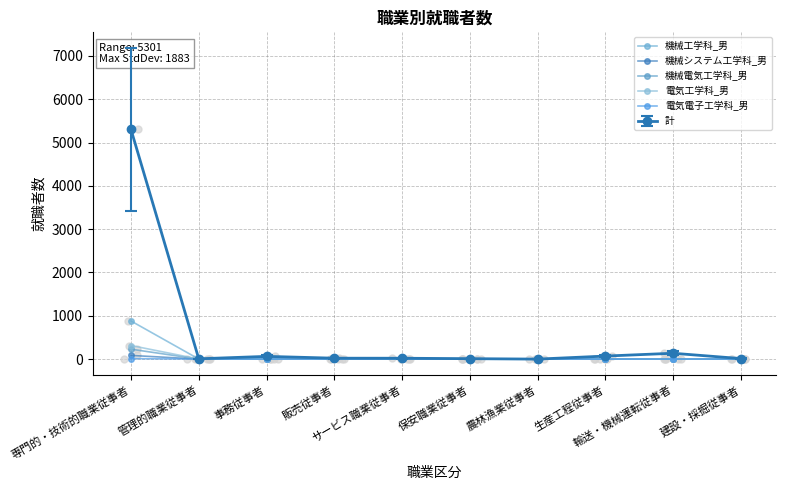

Which series contains the highest Y value?

機械工学科_男